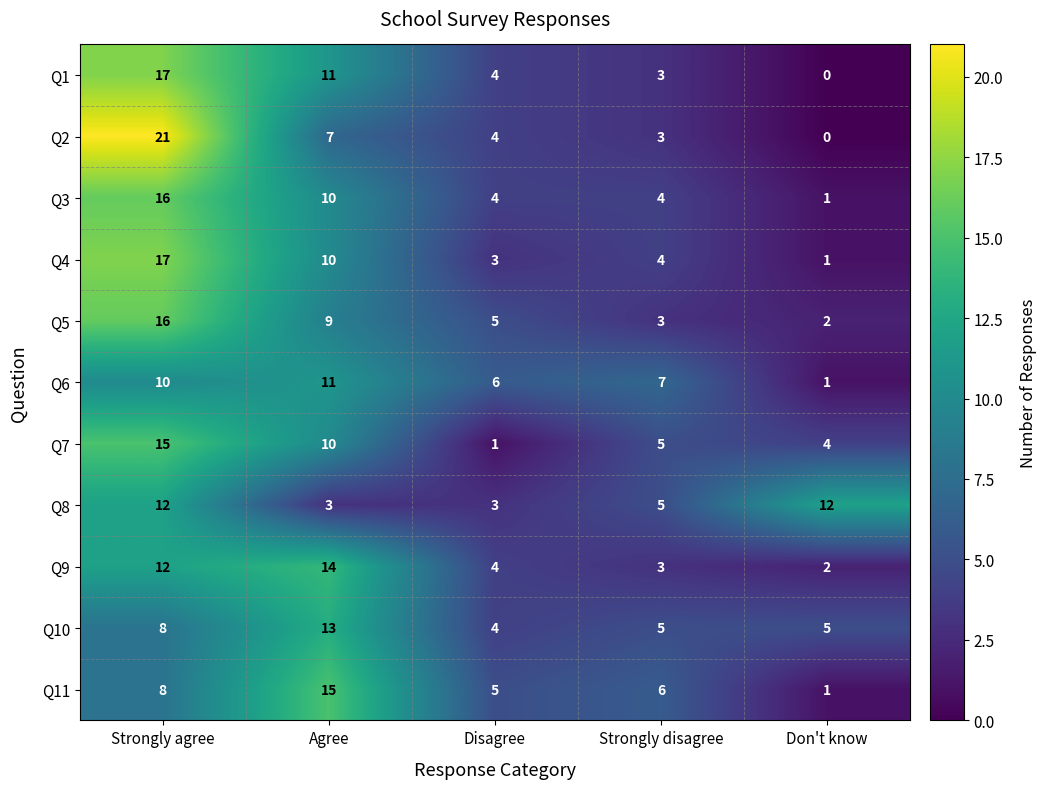

Where does the Q4 series first go above 4?

Strongly agree